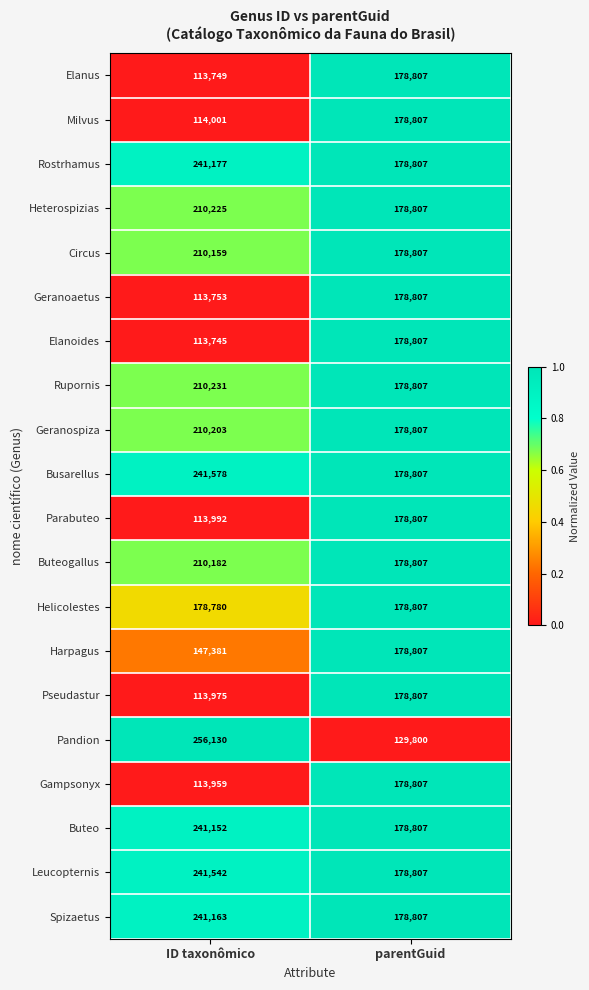

Where is Helicolestes nearest to the value 178793?

ID taxonômico